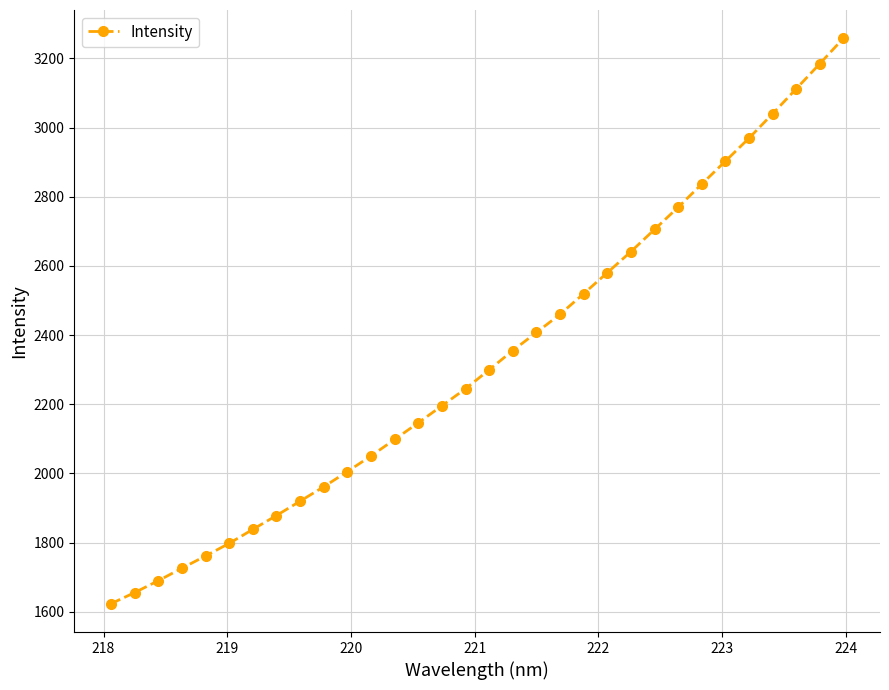

What is the maximum value shown in the chart?

3258.1